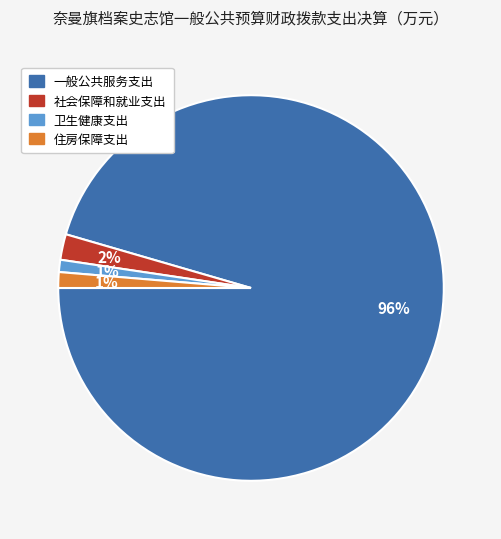

To the nearest percent, what is the difference between the 住房保障支出 and 社会保障和就业支出 slice percentages?

1%